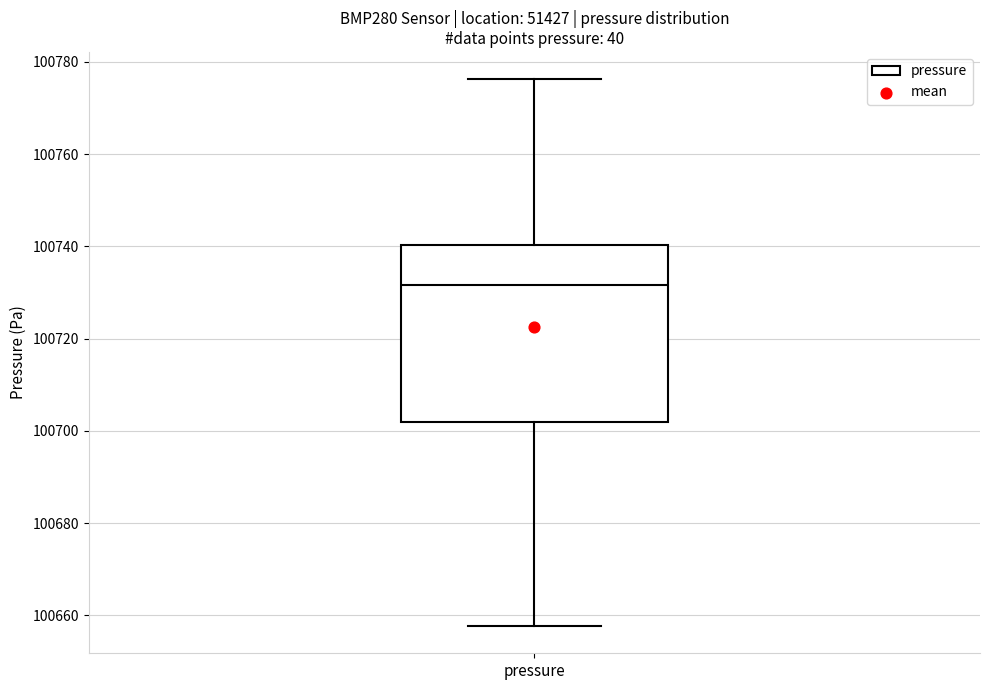

Transcribe this box plot: give where the median line is, the range the box spans, and where the two whiskers end, as read against the y-axis. The values are not printed on the chart, so give them approximately, as read against the axis.

median 100732, box 100702 to 100740, whiskers 100658 to 100776